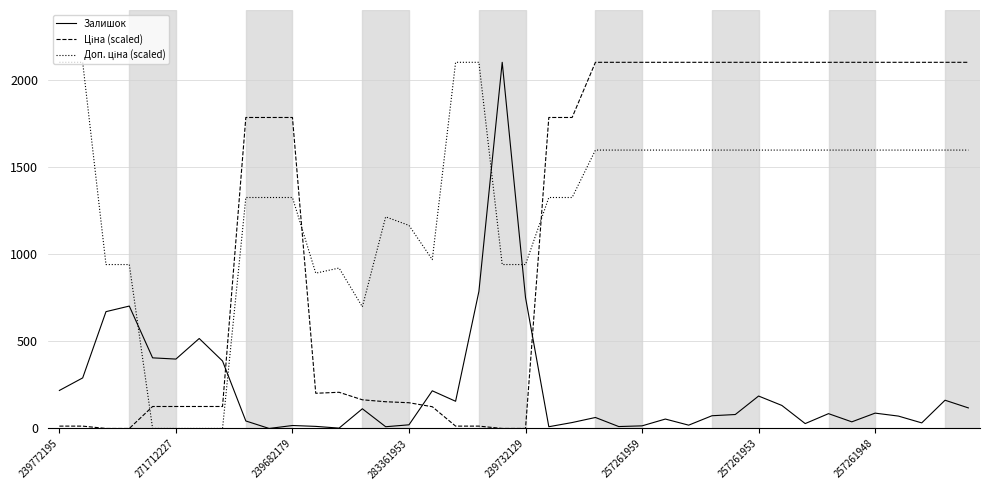

How many lines are shown in the chart?

3